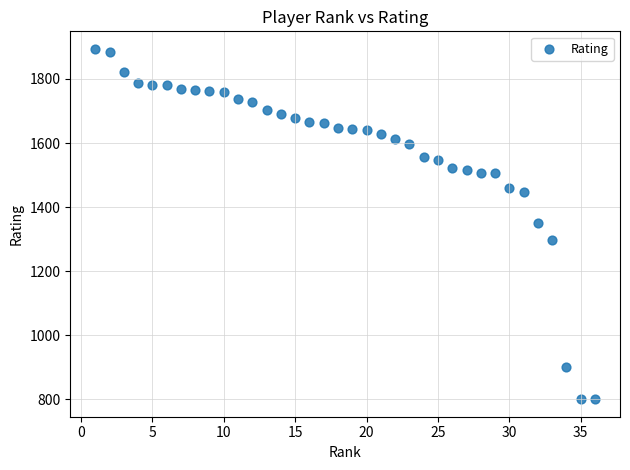

What is the range of X values (max minus min)?

35